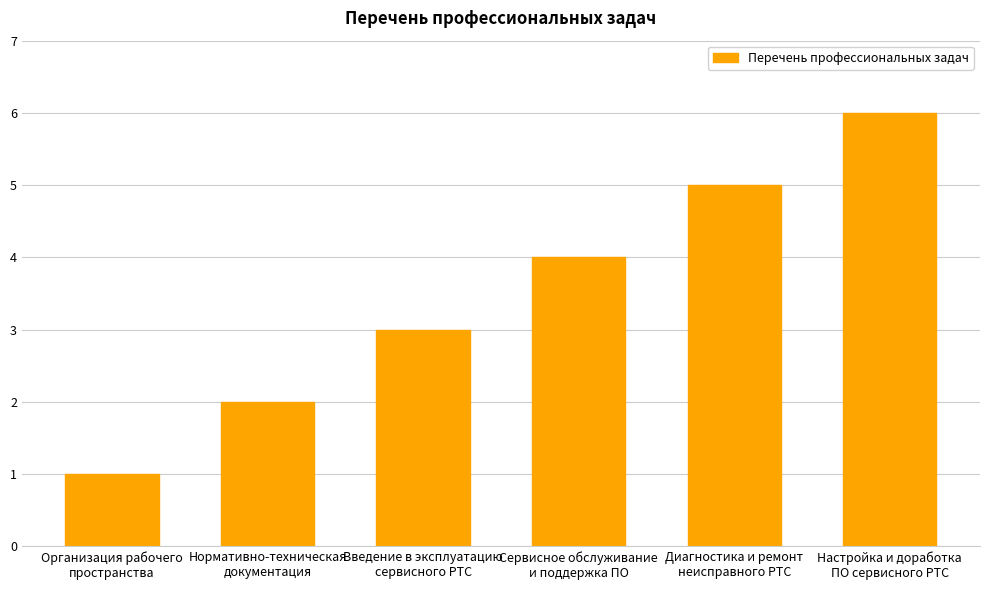

What is the difference between the values at Организация рабочего
пространства and Сервисное обслуживание
и поддержка ПО?

3